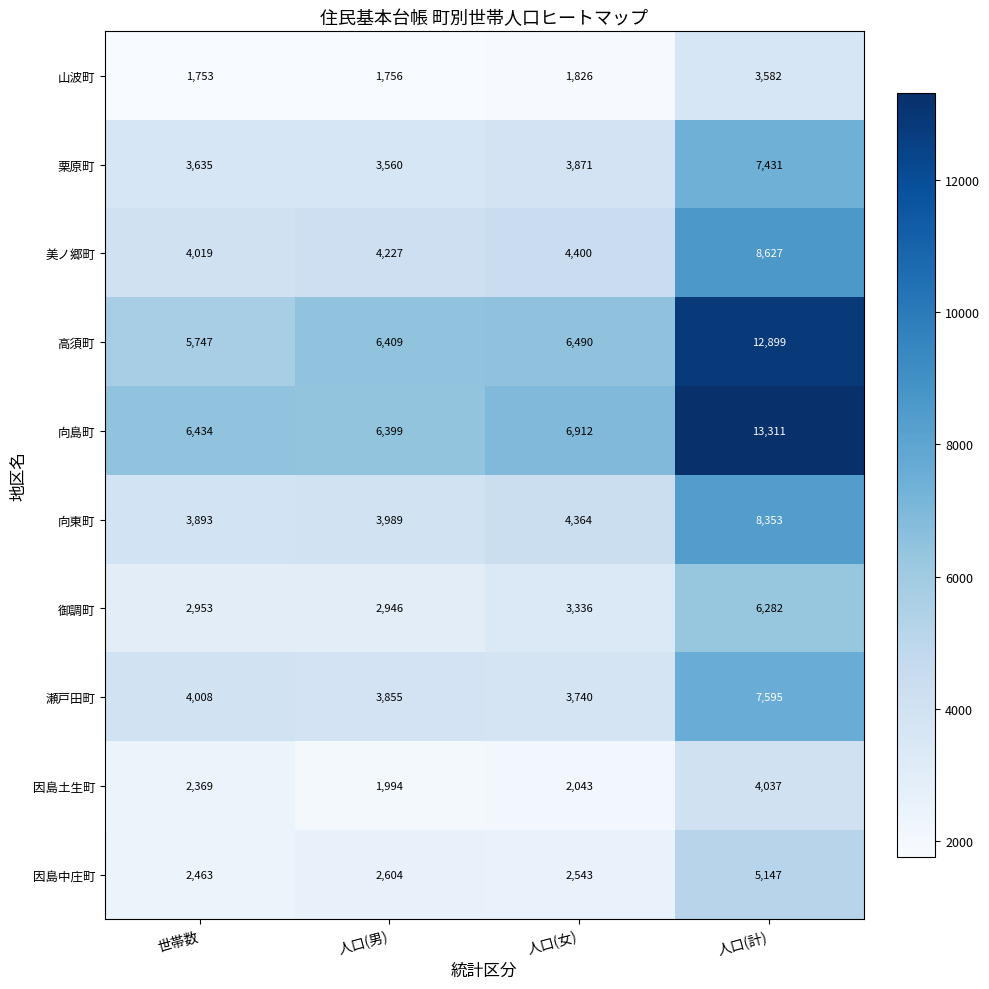

What is the difference between the maximum and minimum values in the 向東町 series?

4460